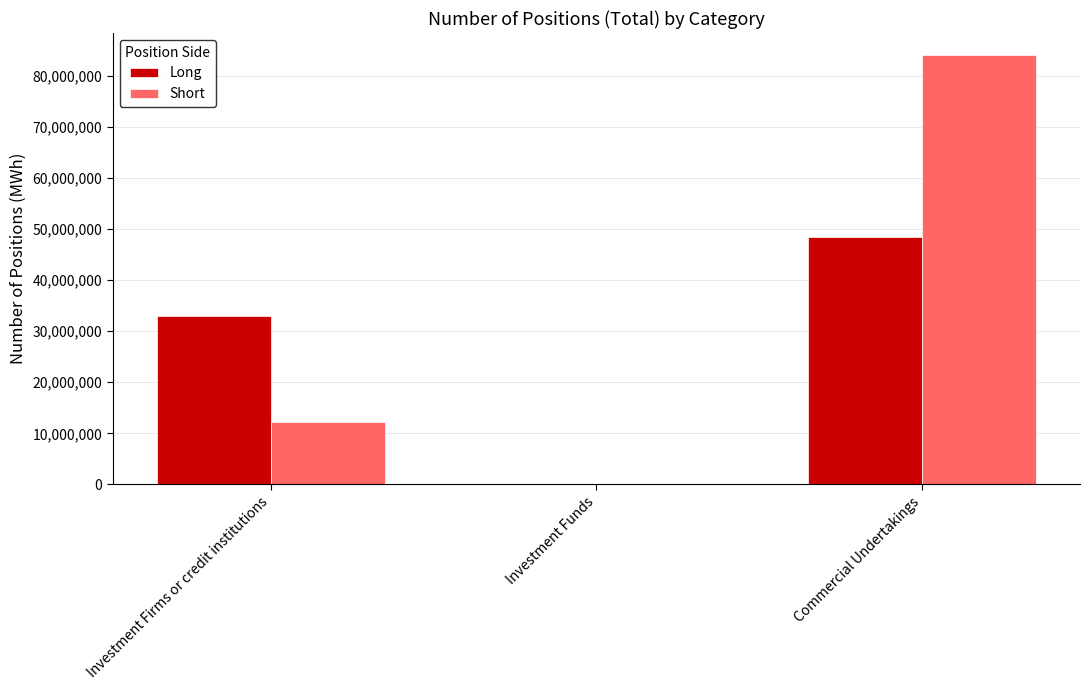

What is the maximum value shown in the chart?

84116056